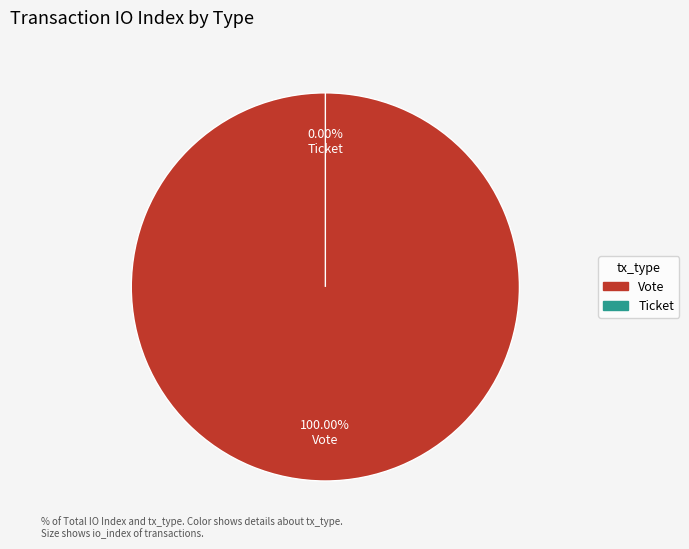

Is there any slice that represents more than half of the pie?

Yes